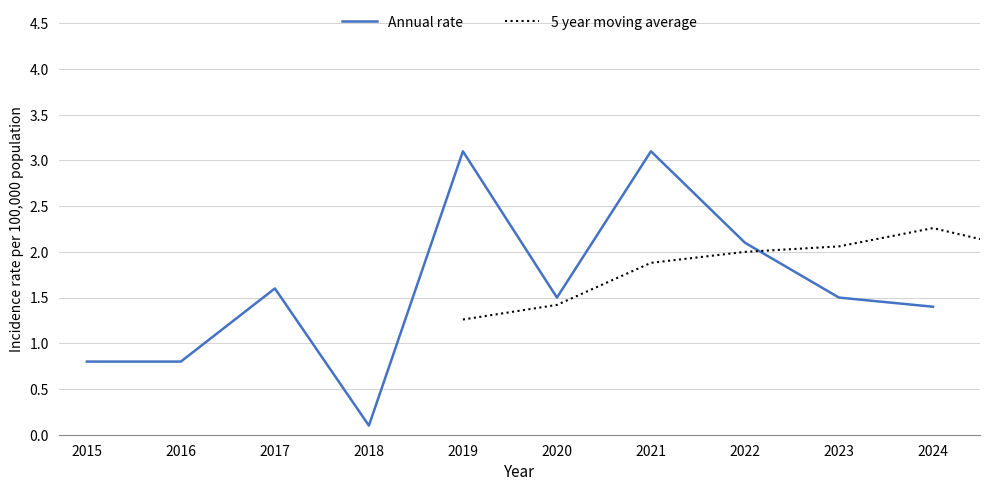

What is the value of the 3rd point from the left?

1.6